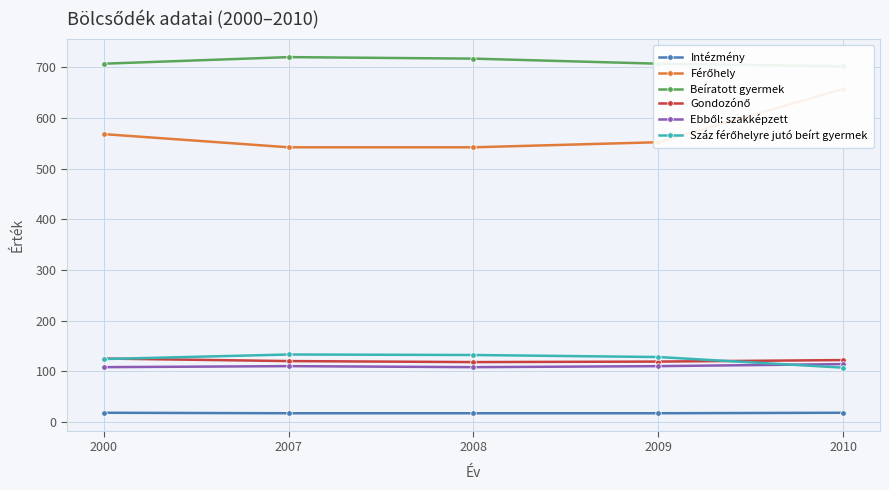

What is the difference between the Férőhely values at 2009 and 2007?

10